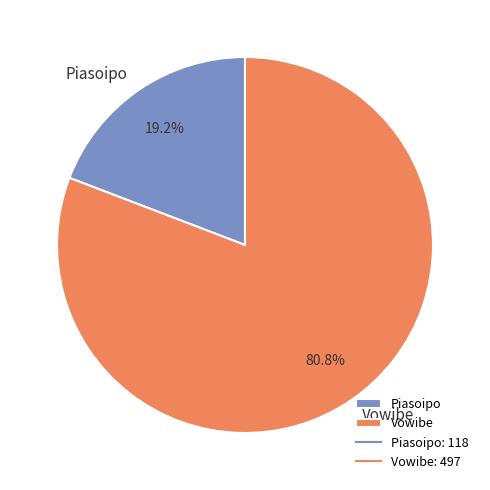

What portion of the pie excludes Vowibe?

19.2%